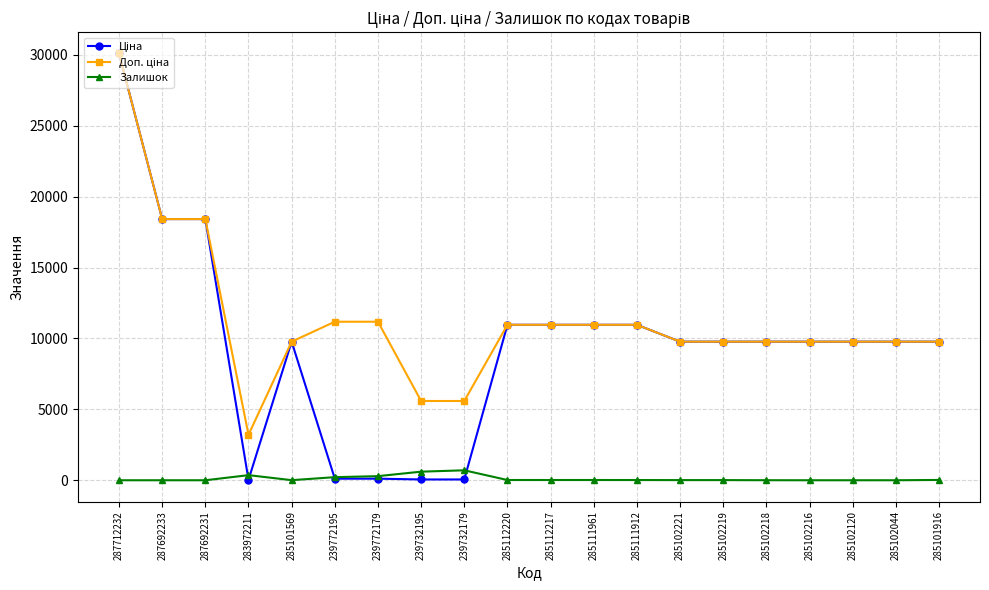

At which category is the sum across all series the highest?

287712232